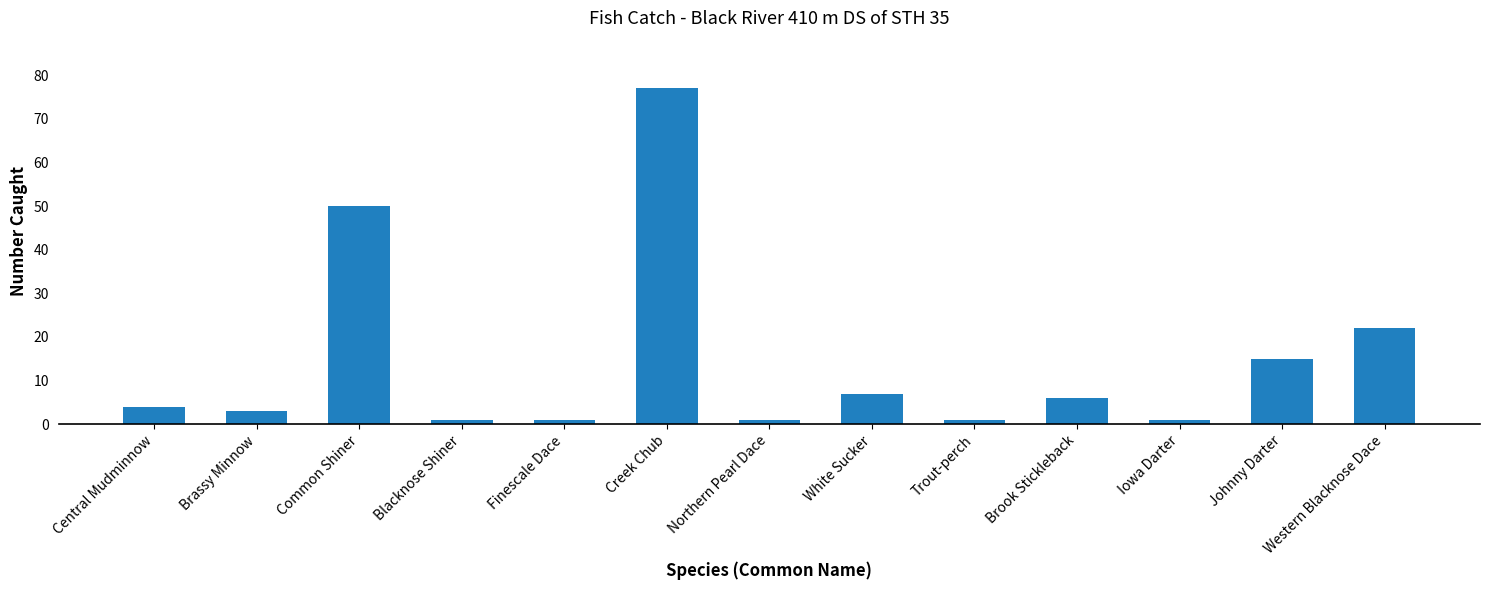

What is the value of the 2nd bar from the left?

3